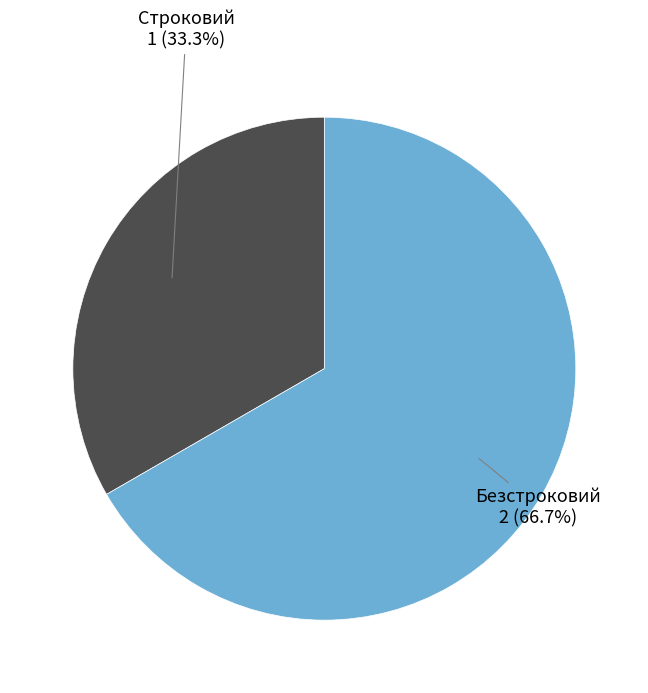

Is there a majority slice in this chart?

Yes